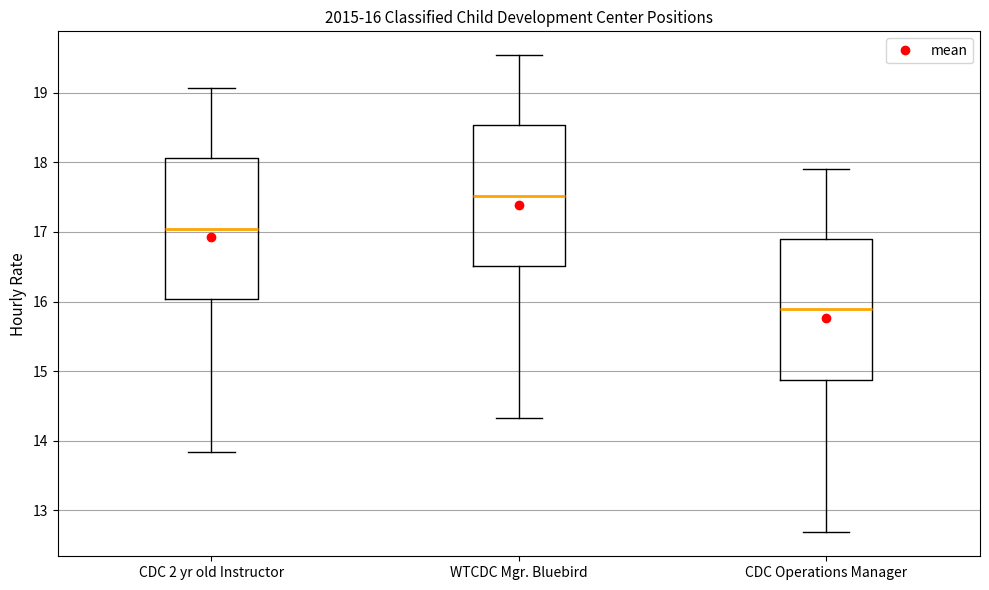

Which box's median line is the highest?

WTCDC Mgr. Bluebird